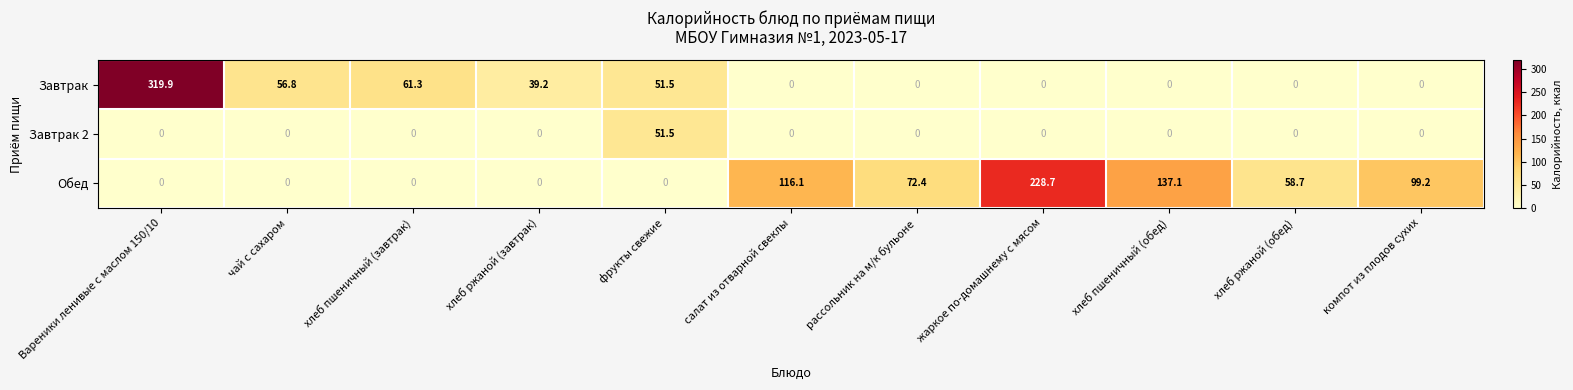

Which series has the largest range (max minus min)?

Завтрак